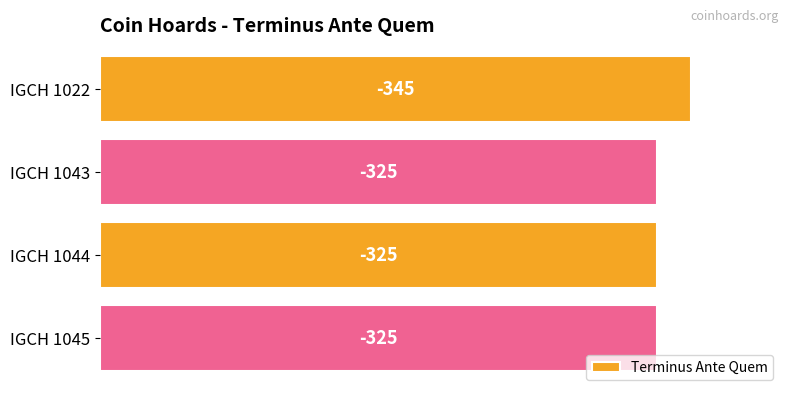

How many bars are there in total?

4